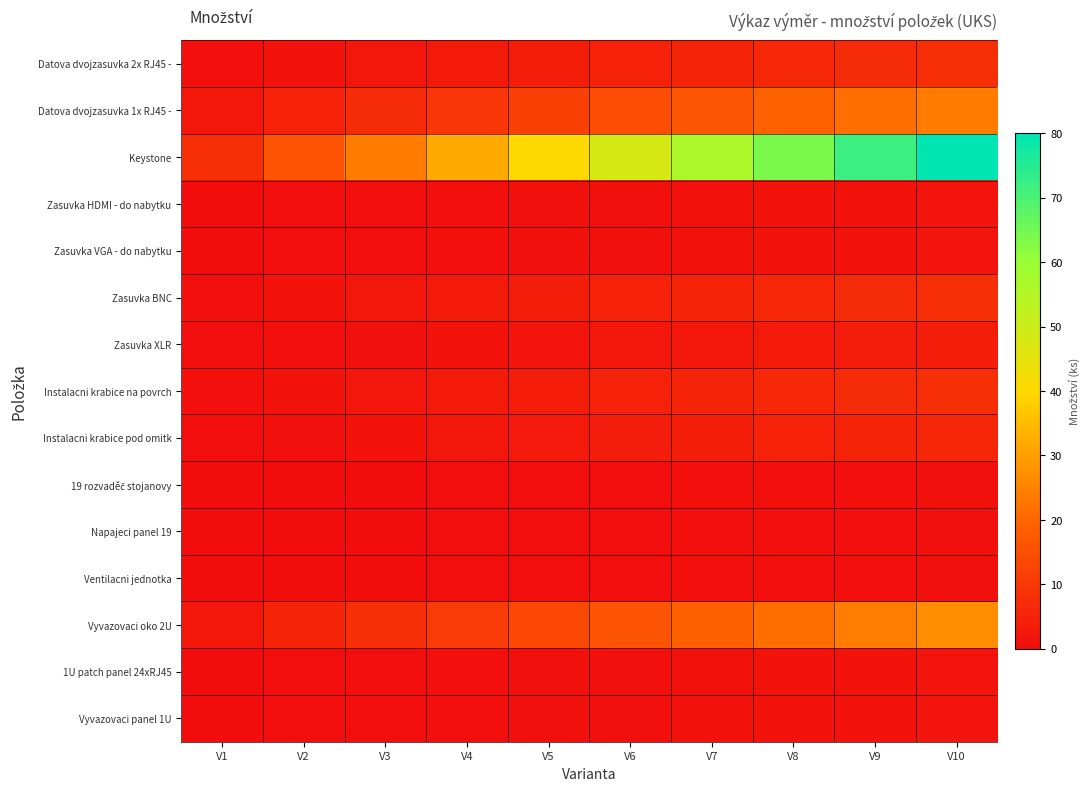

At how many categories does at least one series exceed 42?

5